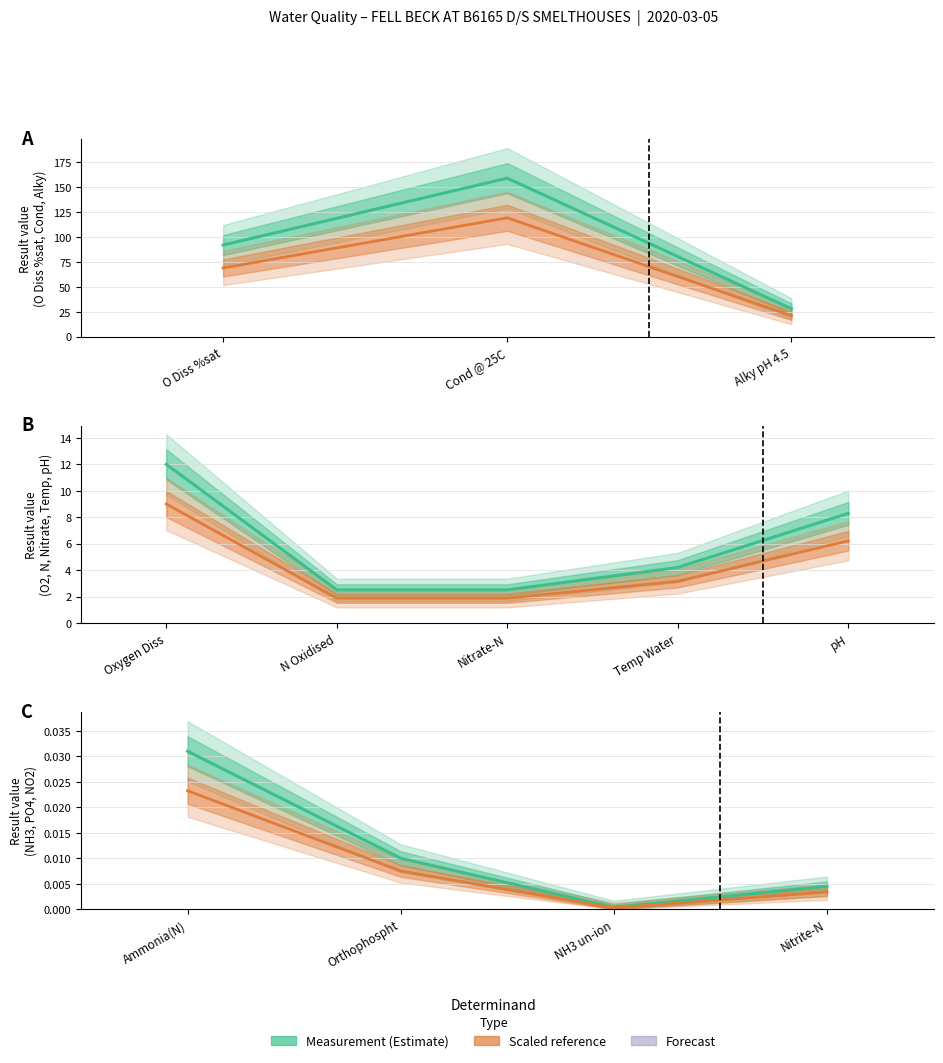

The Measurement series shows 0.0 at Orthophospht. True or false?

False